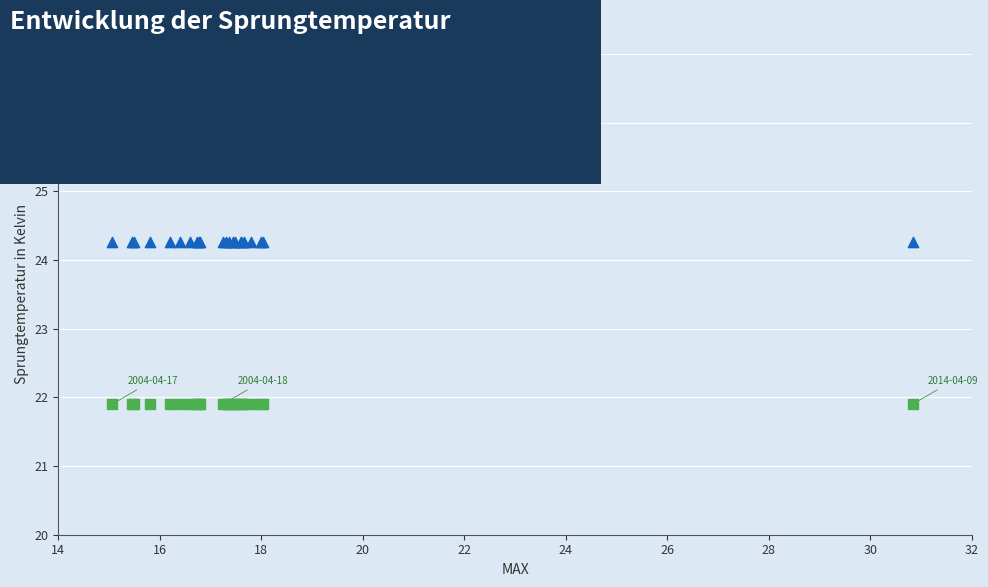

Which series contains the highest Y value?

q3